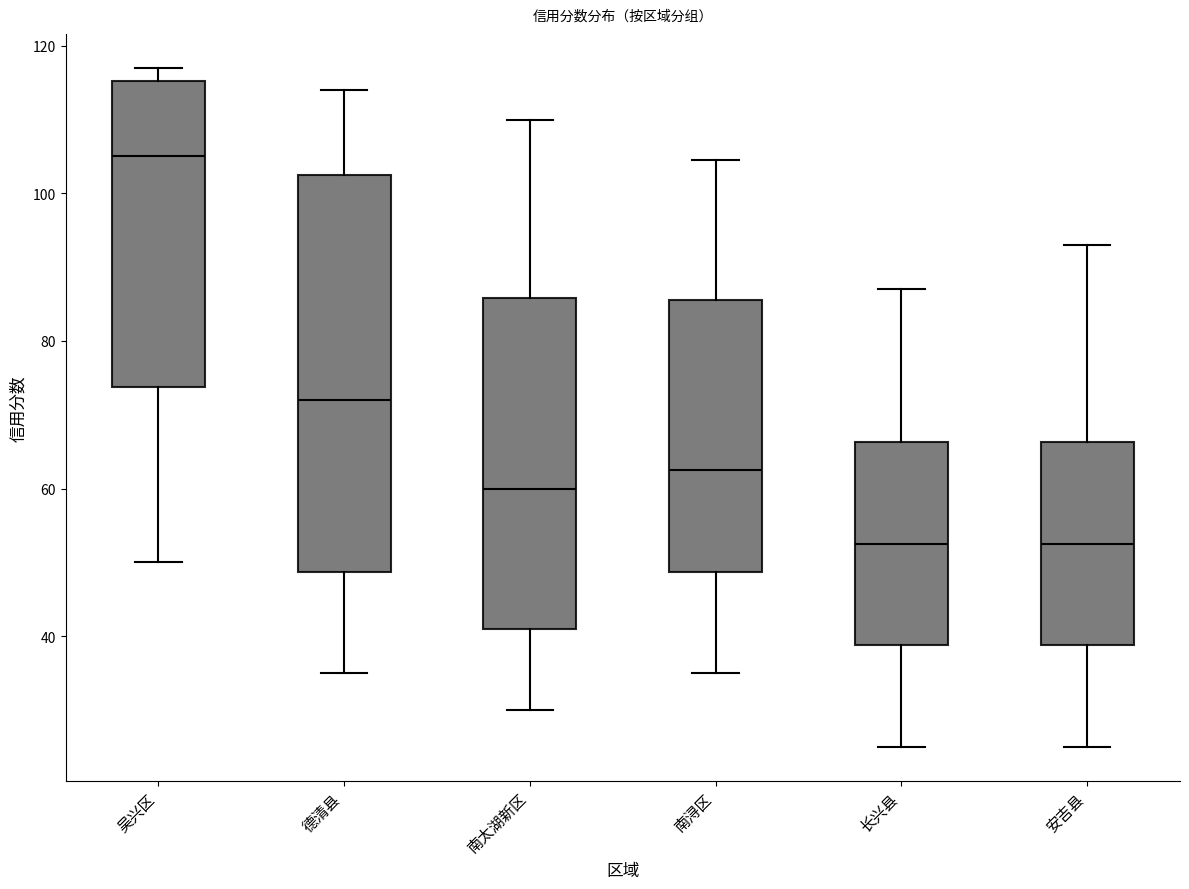

Which box is the tallest, from its lower edge to its upper edge?

德清县